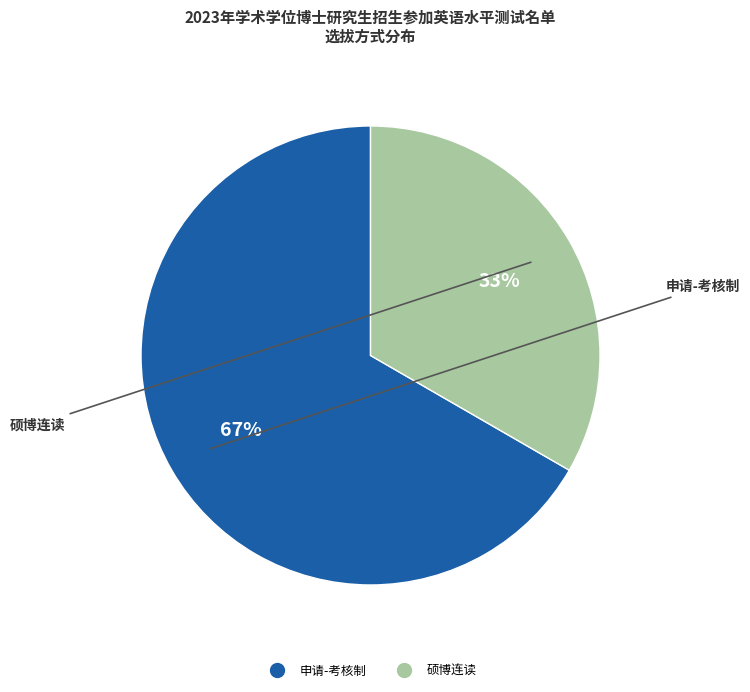

Rank the categories by value from lowest to highest.

硕博连读, 申请-考核制